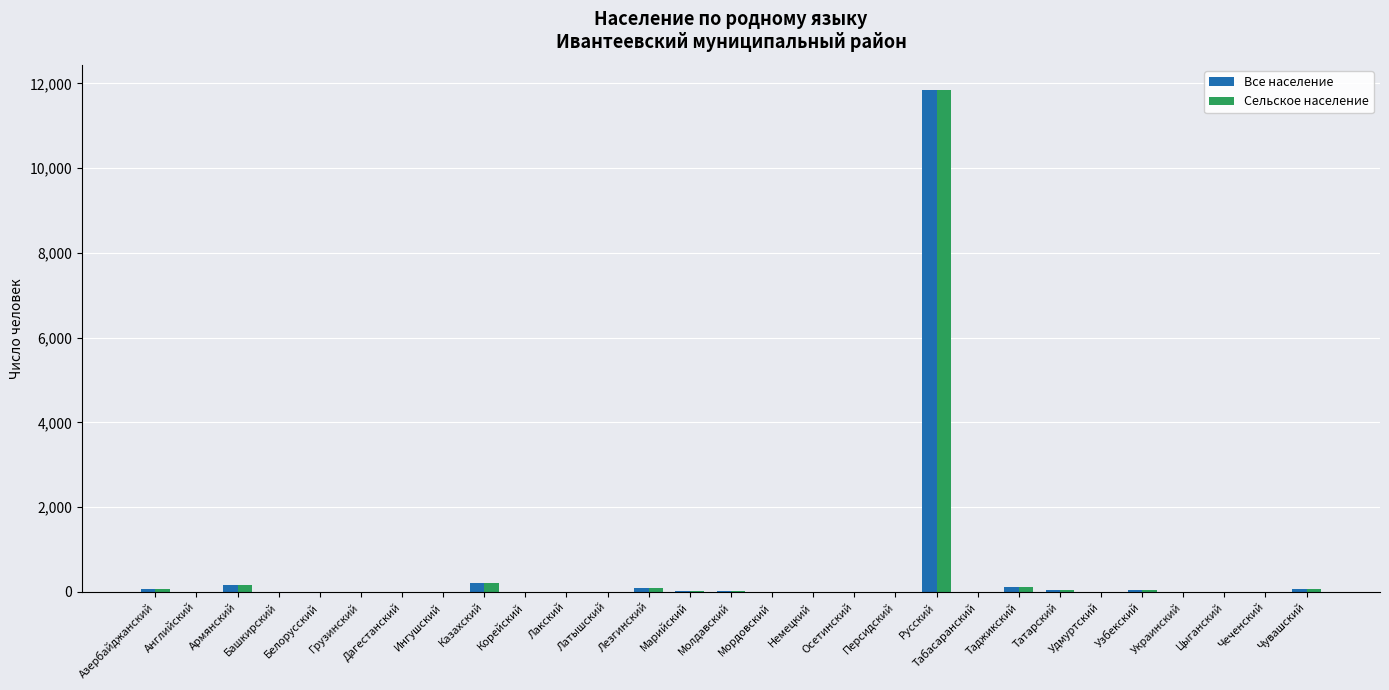

At which label does Все население reach its peak?

Русский